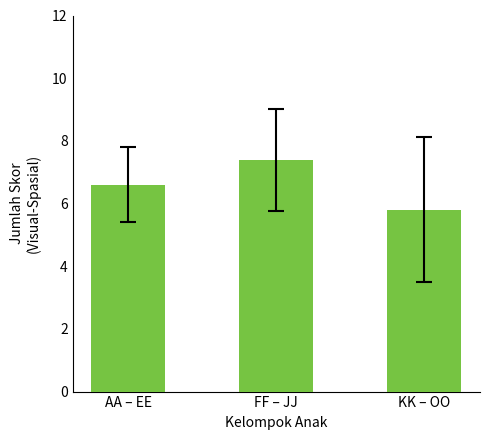

What is the minimum value shown in the chart?

5.8